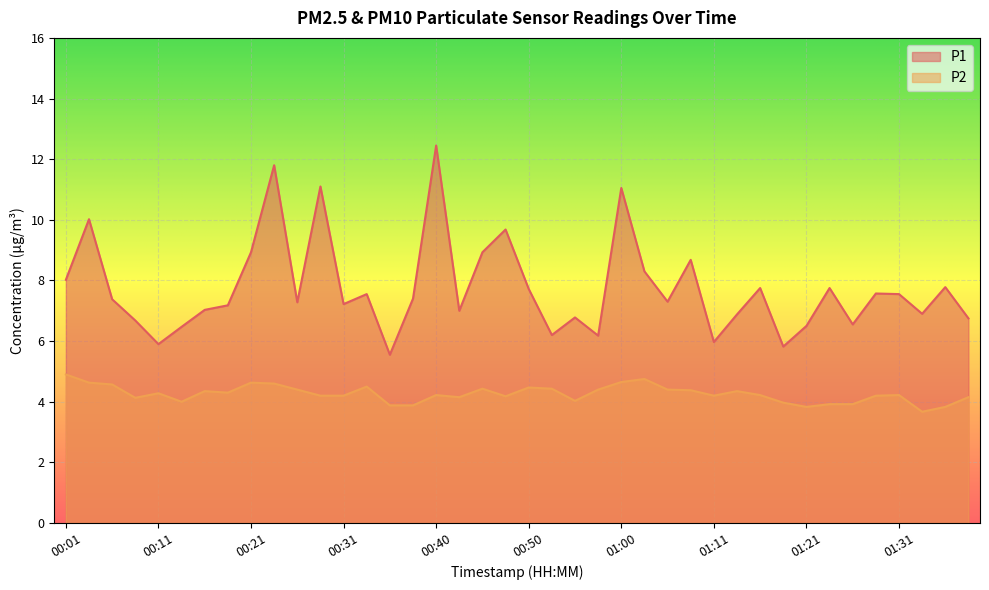

How many values in the P1 series exceed 7?

25